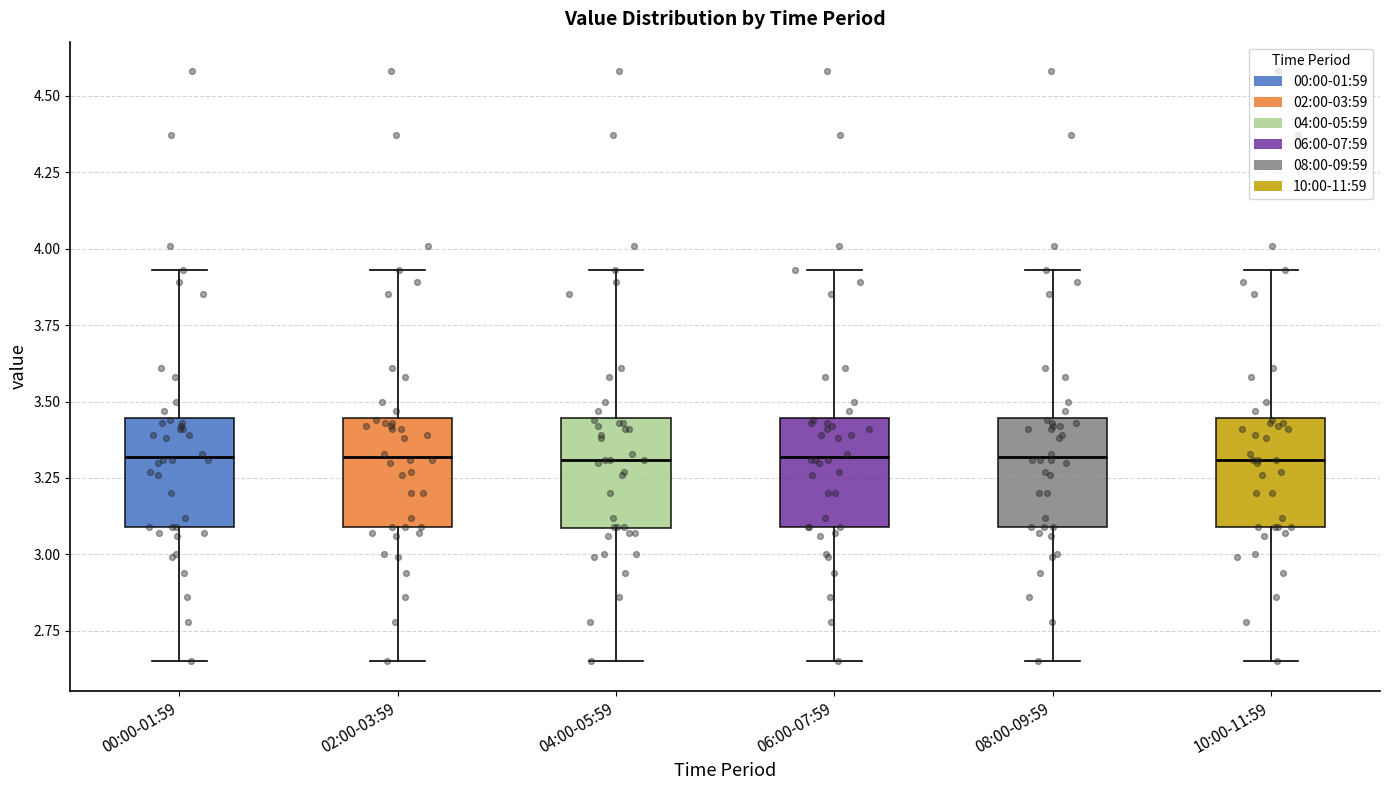

Reading left to right, transcribe this box plot: for each box, give where its median line is, the range the box spans, and where its two whiskers end, as read against the y-axis. The values are not printed on the chart, so give them approximately, as read against the axis.

00:00-01:59: median 3.30, box 3.10 to 3.45, whiskers 2.65 to 3.95
02:00-03:59: median 3.30, box 3.10 to 3.45, whiskers 2.65 to 3.95
04:00-05:59: median 3.30, box 3.10 to 3.45, whiskers 2.65 to 3.95
06:00-07:59: median 3.30, box 3.10 to 3.45, whiskers 2.65 to 3.95
08:00-09:59: median 3.30, box 3.10 to 3.45, whiskers 2.65 to 3.95
10:00-11:59: median 3.30, box 3.10 to 3.45, whiskers 2.65 to 3.95